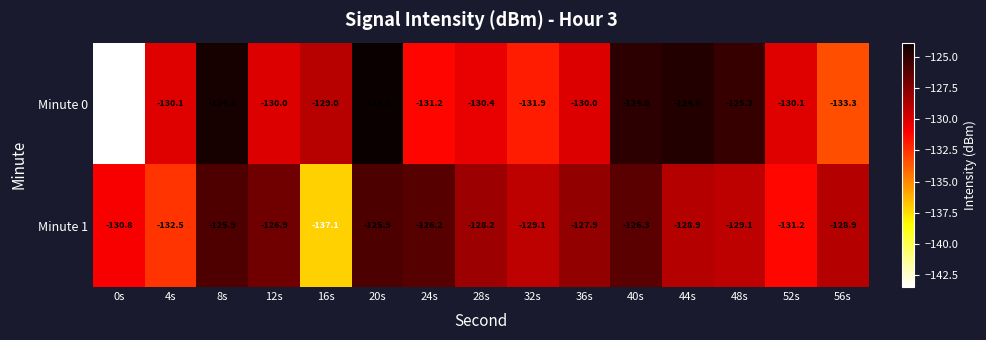

What is the difference between the second highest and minimum values in the Minute 1 series?

11.2